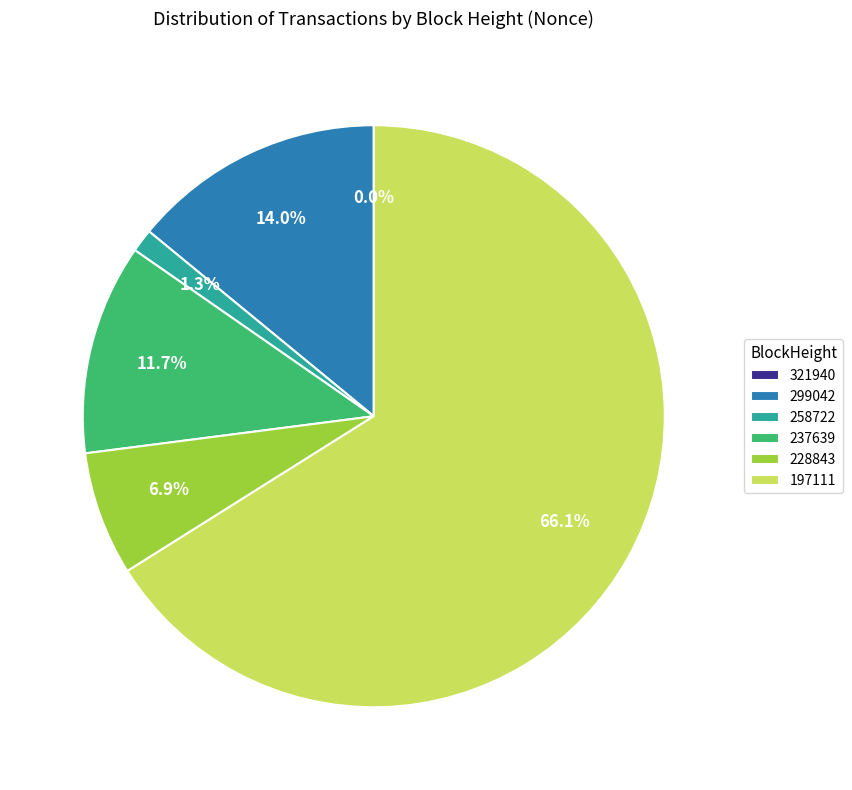

How much of the chart is everything except 321940?

100.0%